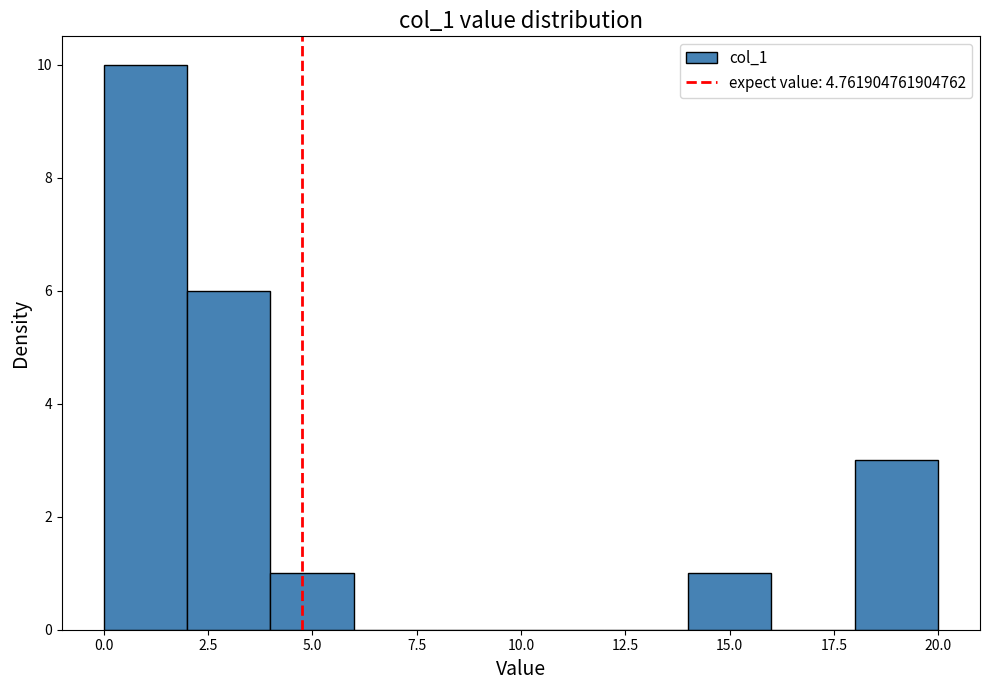

How tall is the bar that spans 14 to 16 on the x-axis? The values are not printed on the chart, so give them approximately, as read against the axis.

1